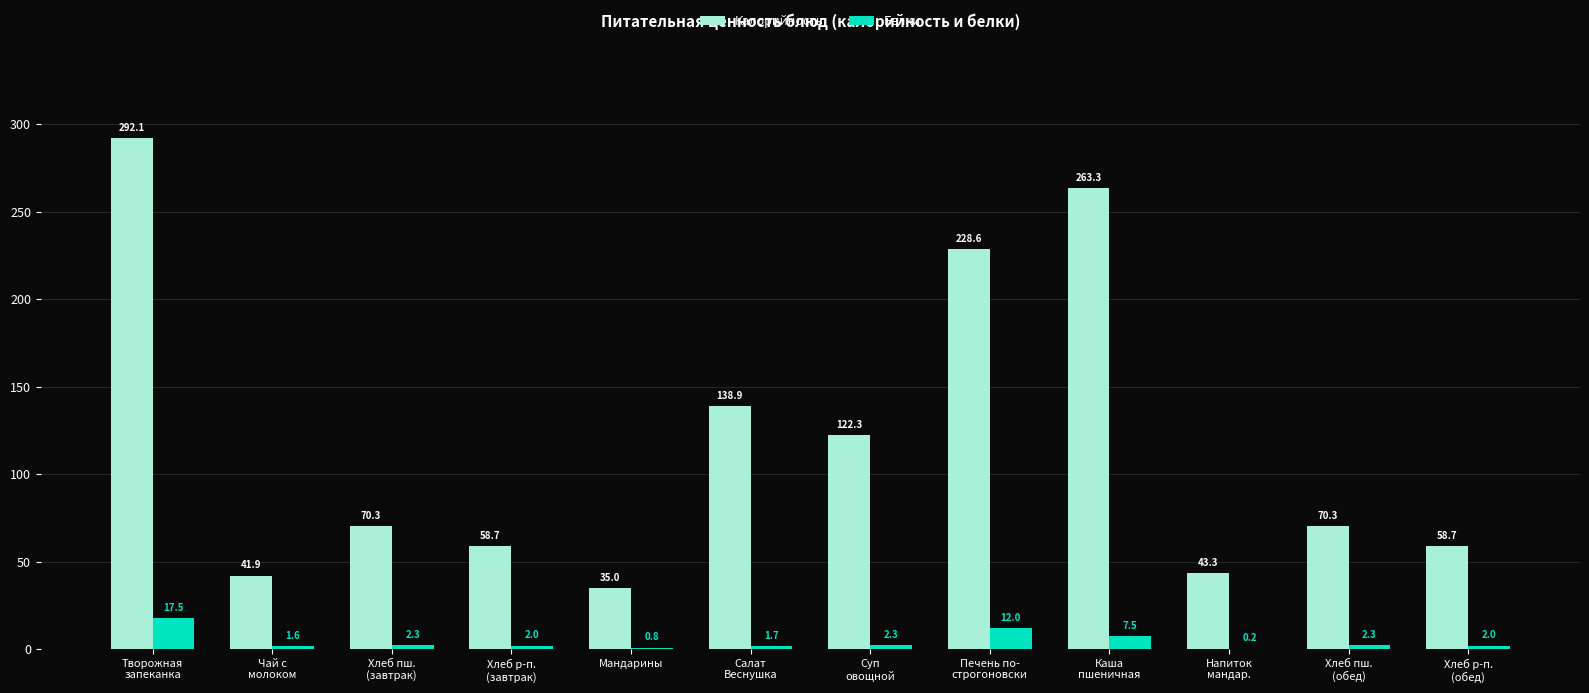

Are the bars grouped side by side (vs. stacked)?

Yes